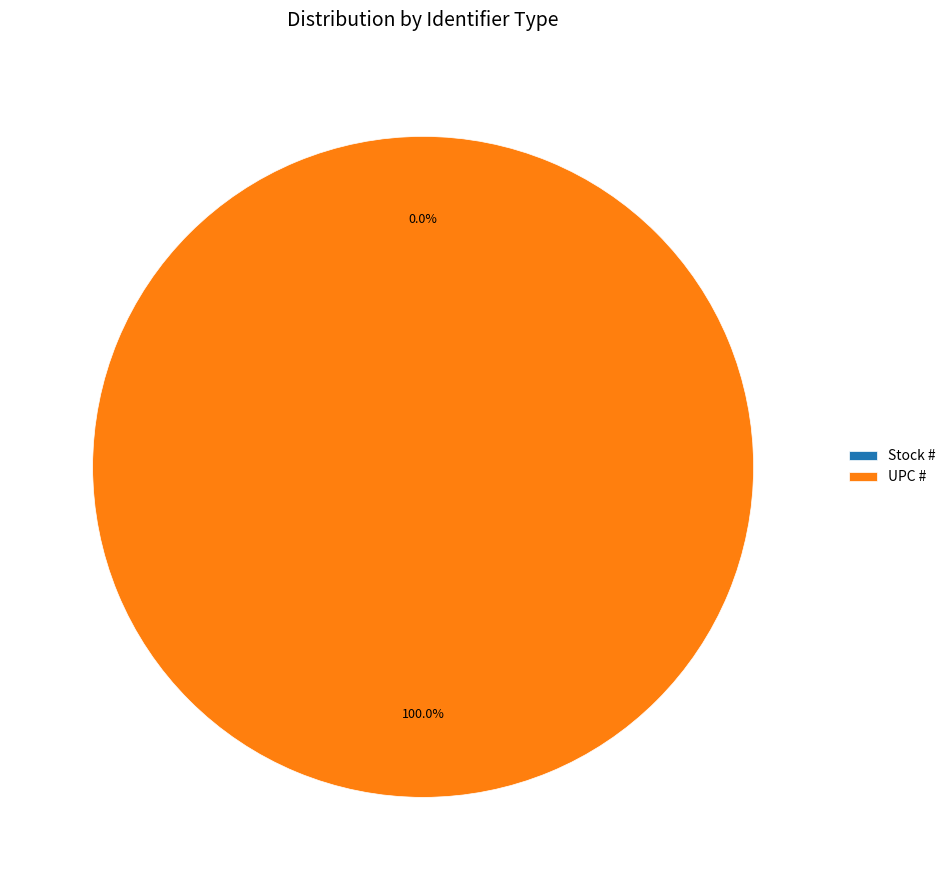

What percentage is the UPC # slice, to the nearest percent?

100%